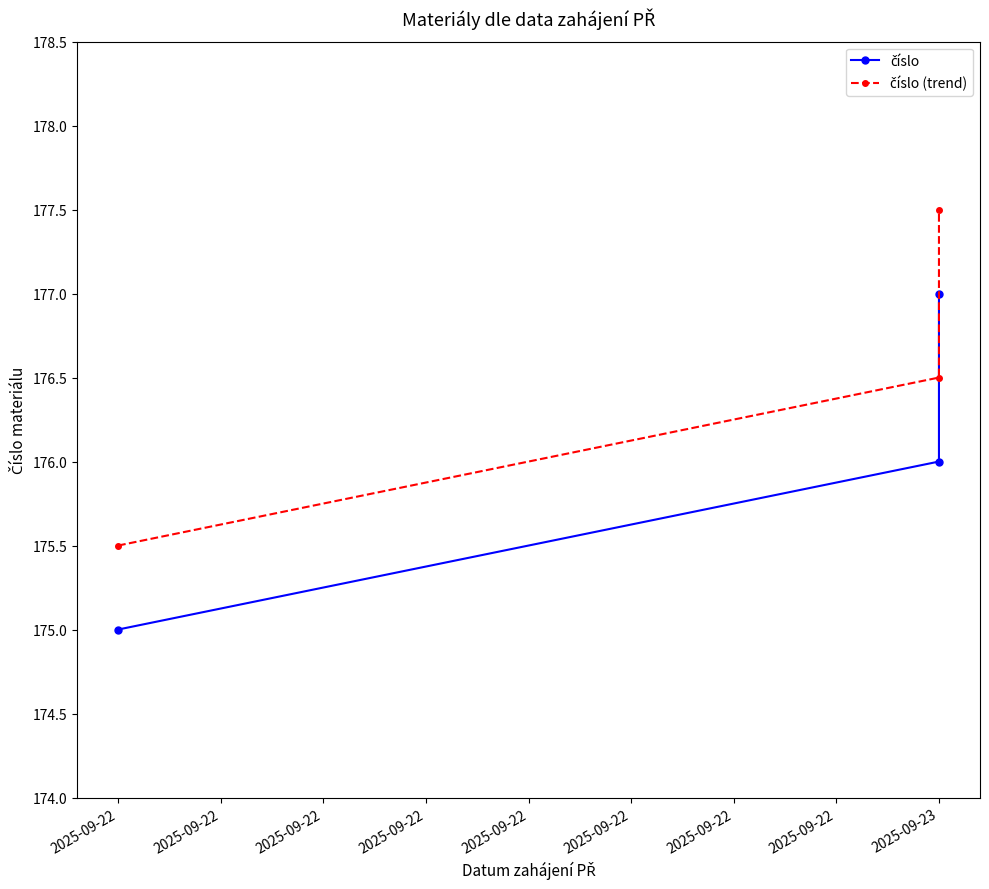

How many series are shown in this chart?

2